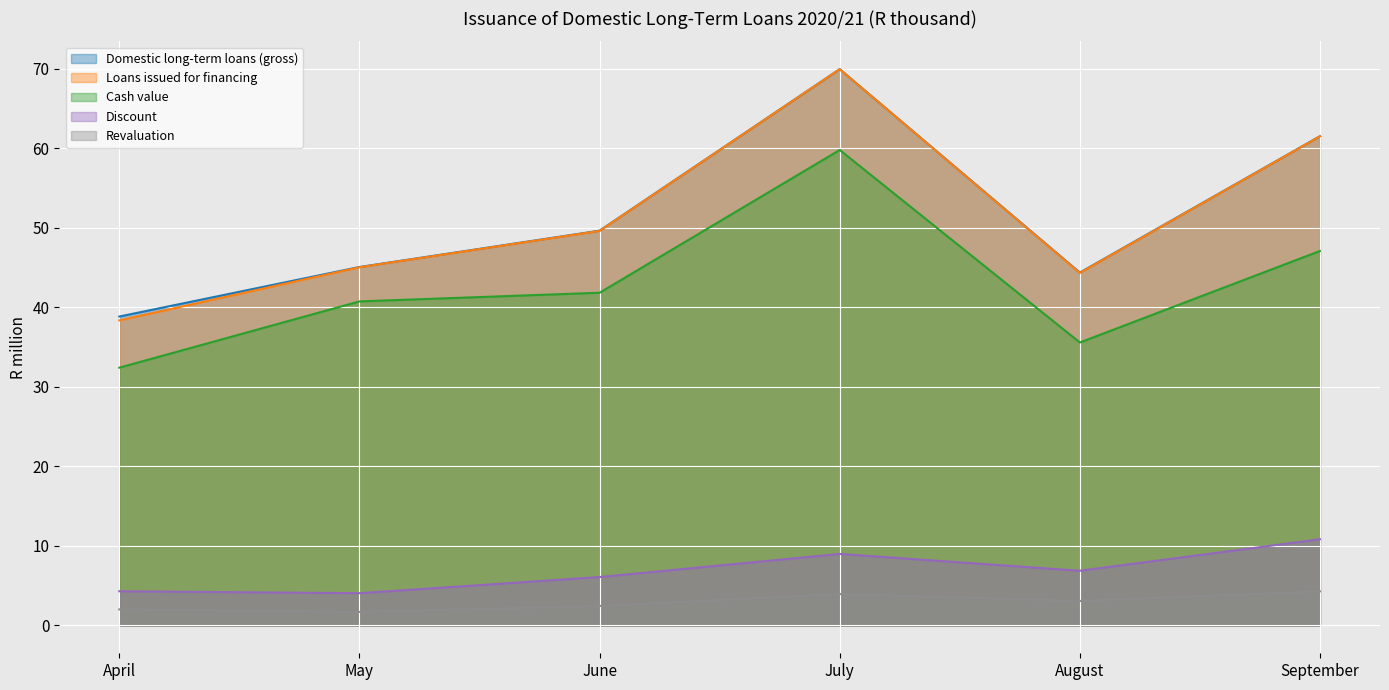

Between June and April, which is larger?

June